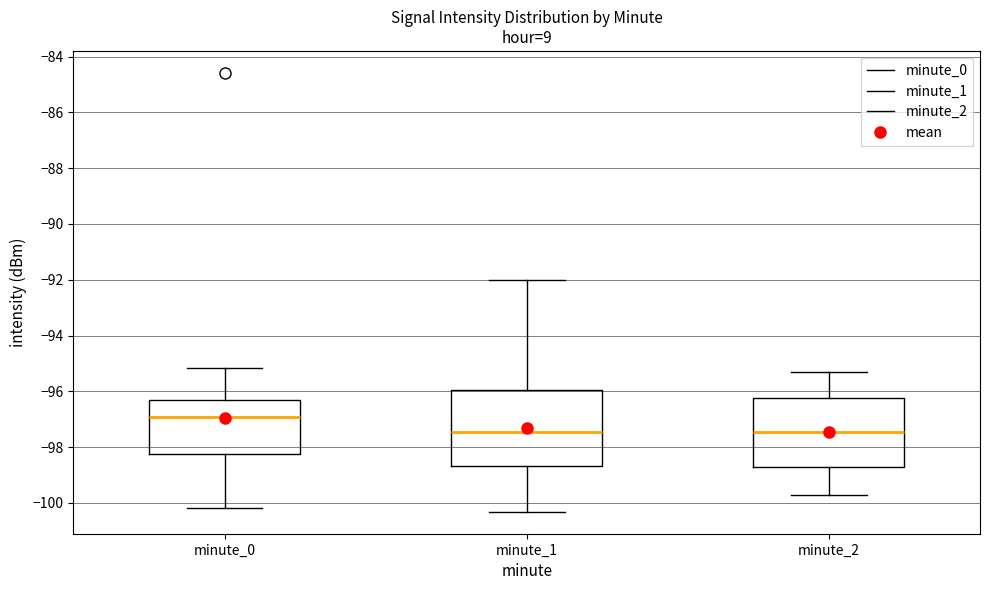

Where does the median line of the box for minute_1 sit on the y-axis? The values are not printed on the chart, so give them approximately, as read against the axis.

-97.4